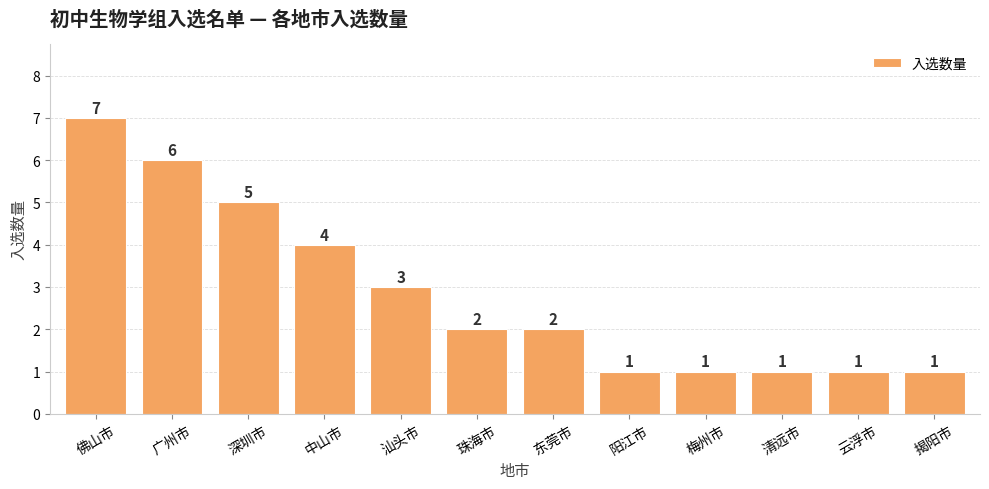

Are the bars grouped side by side (vs. stacked)?

No